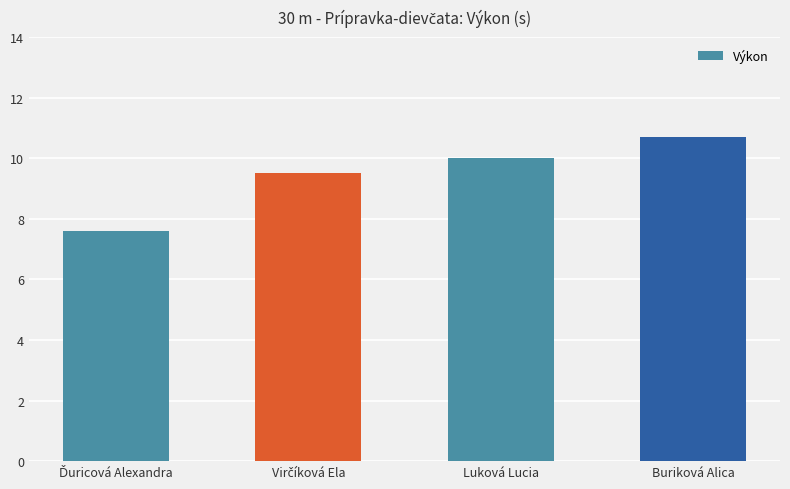

Does the chart contain any negative values?

No